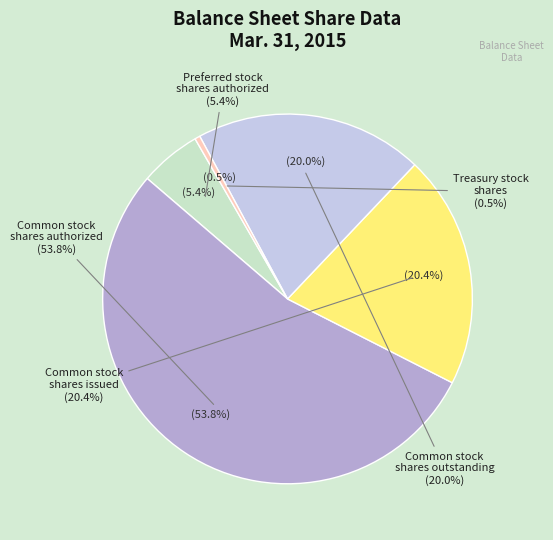

Is it true that Preferred stock shares authorized is 17% of the pie?

False